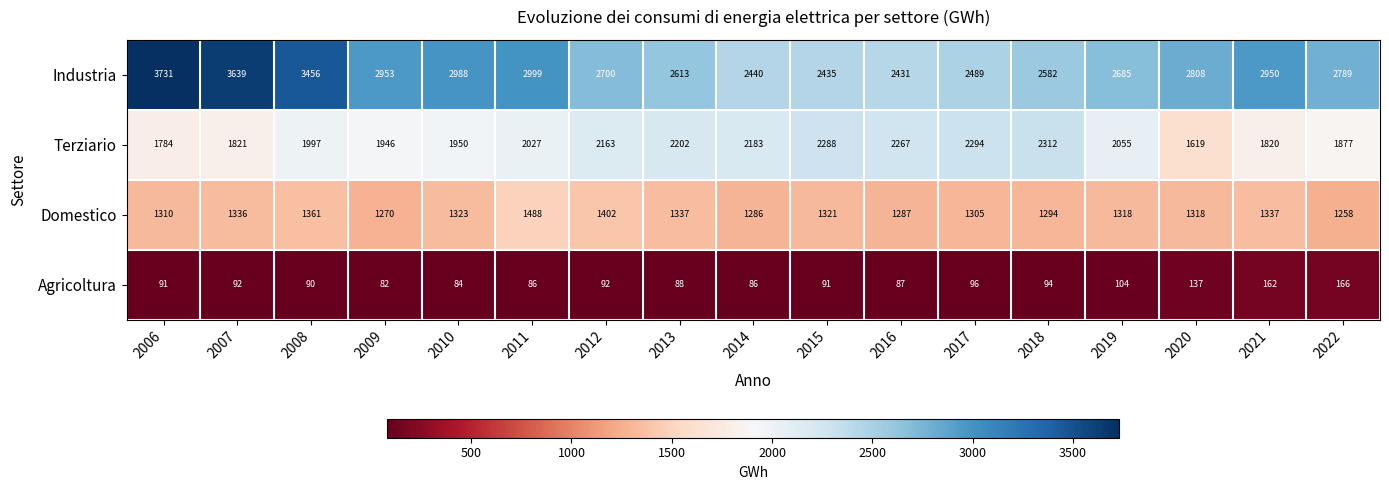

The Agricoltura series shows 91 at 2006. True or false?

True